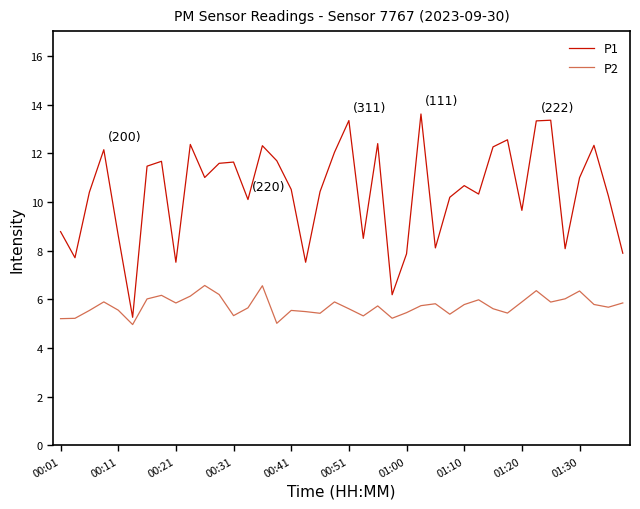

What is the difference between the maximum and minimum values in the P2 series?

1.6